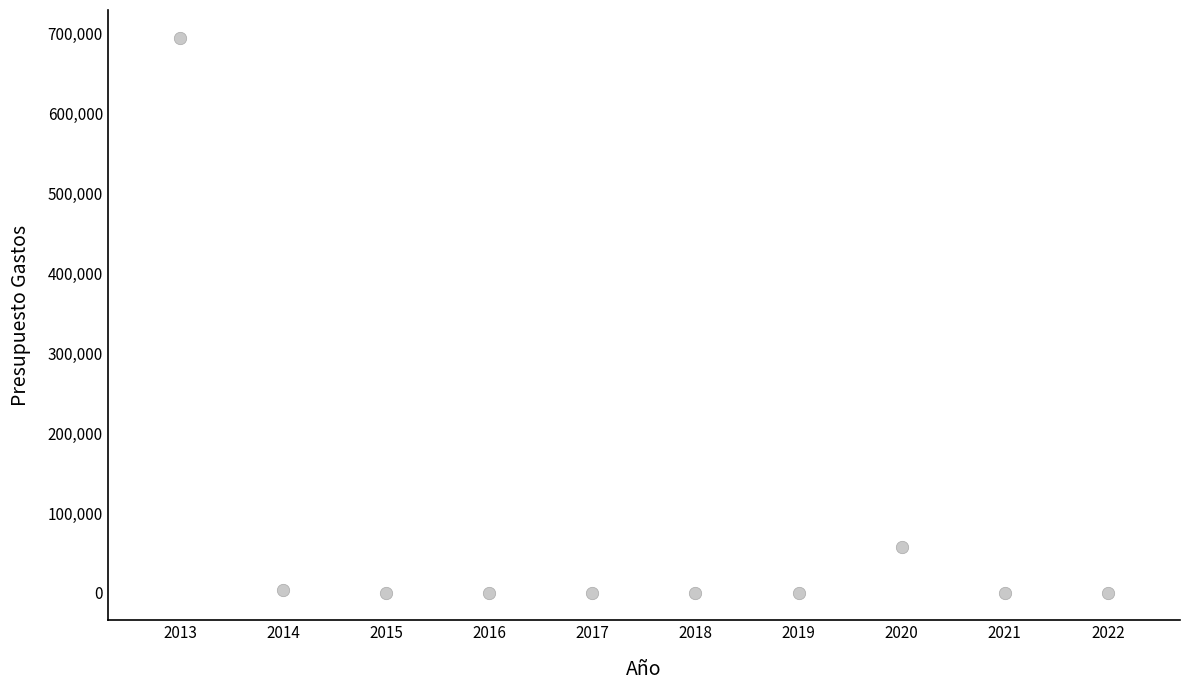

What Y value in the scatter plot is closest to 347597?

57787.4